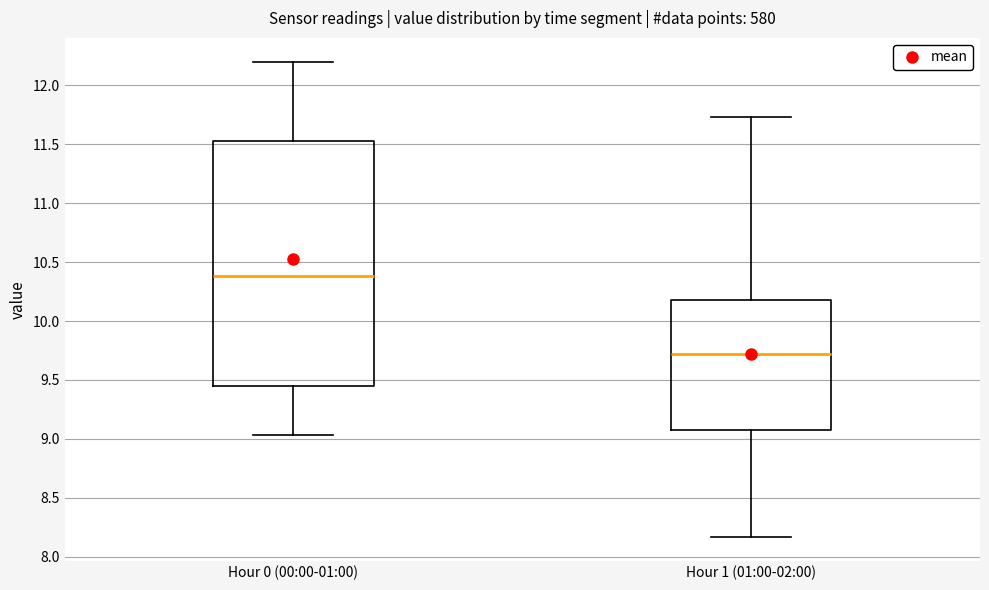

Where does the median line of the box for Hour 0 (00:00-01:00) sit on the y-axis? The values are not printed on the chart, so give them approximately, as read against the axis.

10.40